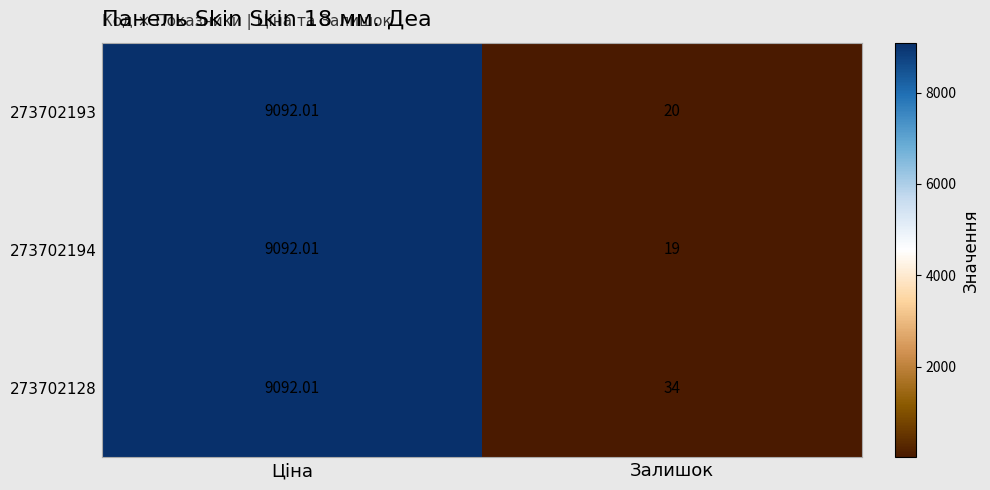

What is the total value across all series at Залишок?

73.0